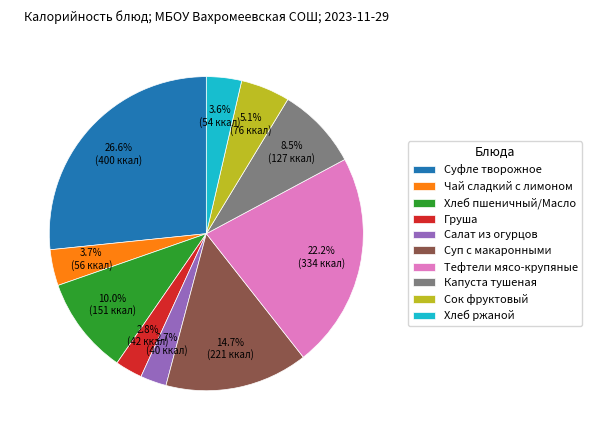

How many slices are in this pie chart?

10